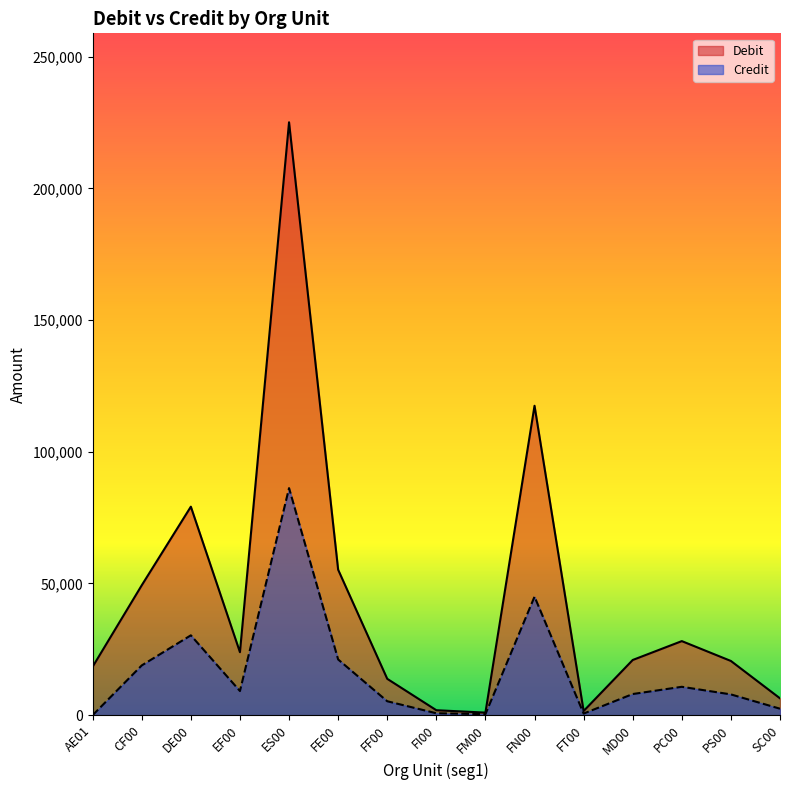

True or false: Debit has more than 2 points higher than both neighbors.

True